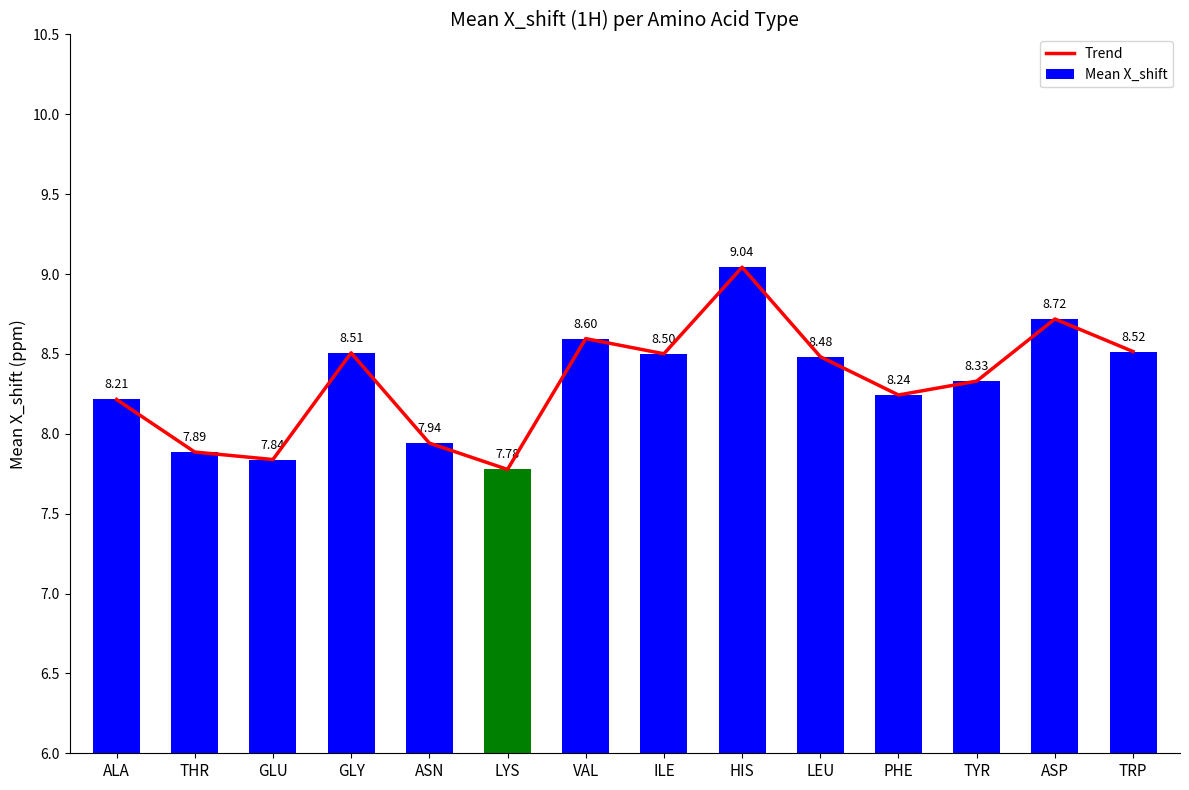

Is the value of Trend at THR greater than the value of Mean X_shift at GLU?

Yes